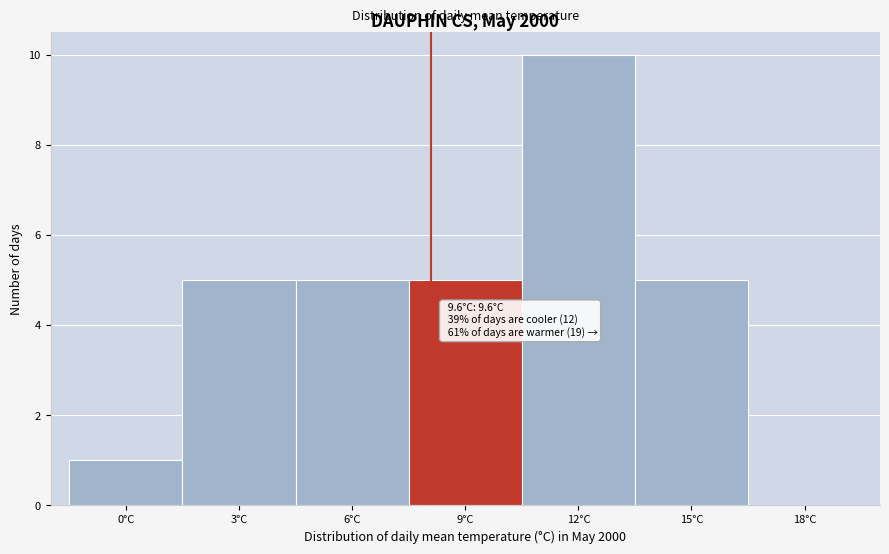

Reading left to right, what are all the values shown in this chart?

0°C=1	3°C=5	6°C=5	9°C=5	12°C=10	15°C=5	18°C=0